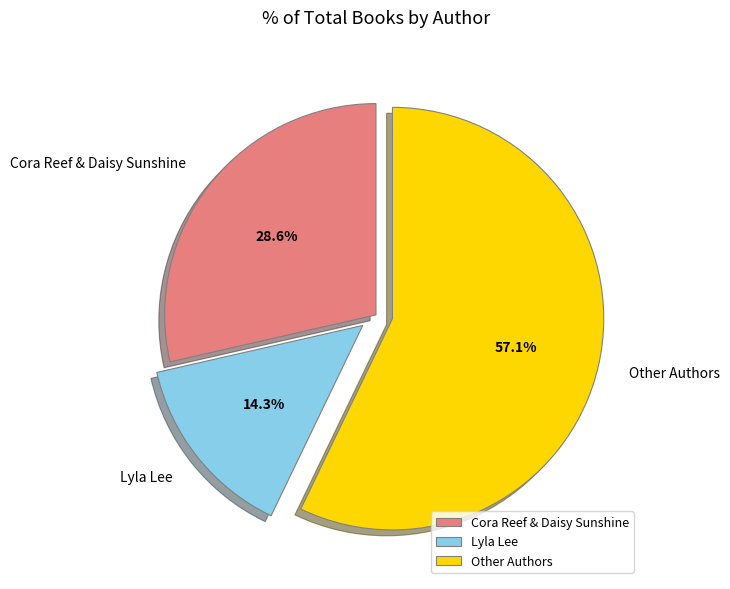

Combined, do Cora Reef & Daisy Sunshine and Lyla Lee account for over 50%?

No